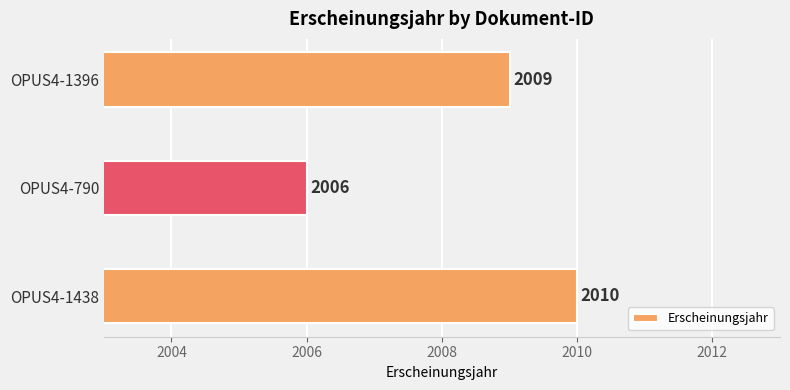

Which category has the highest value across all series?

OPUS4-1438